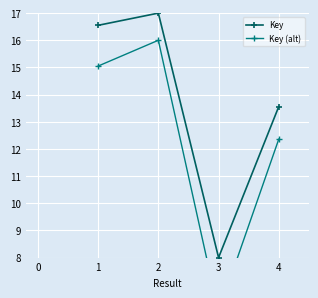

How many interior local valleys does the Key (alt) series have?

1